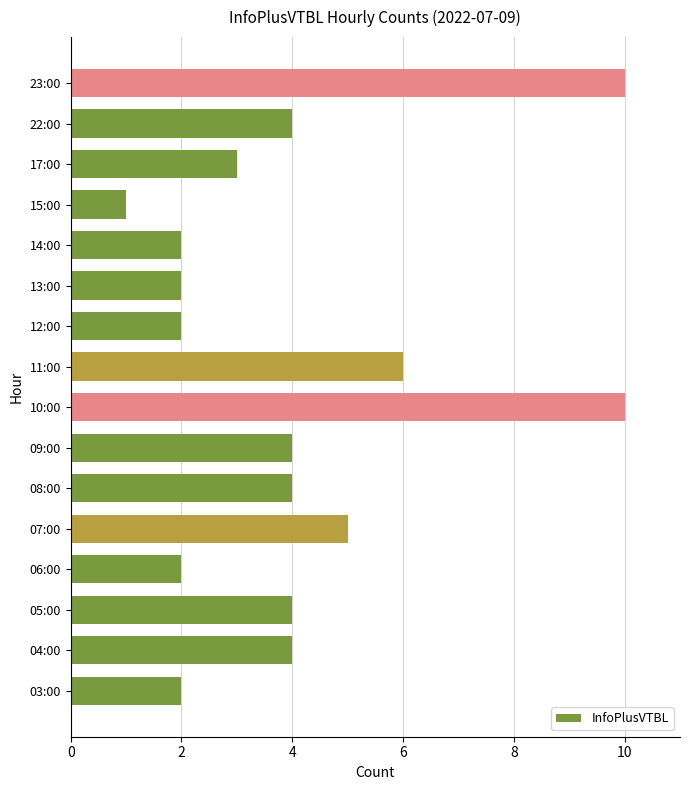

Are the bars grouped side by side (vs. stacked)?

No